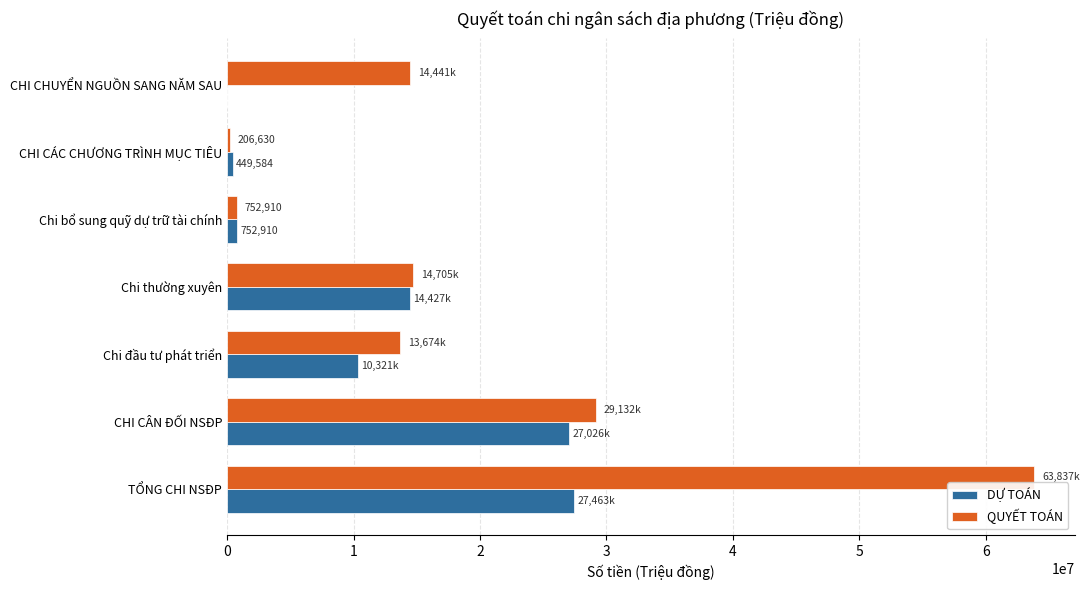

What is the sum of the DỰ TOÁN values at CHI CÂN ĐỐI NSĐP and CHI CHUYỂN NGUỒN SANG NĂM SAU?

27026961.0